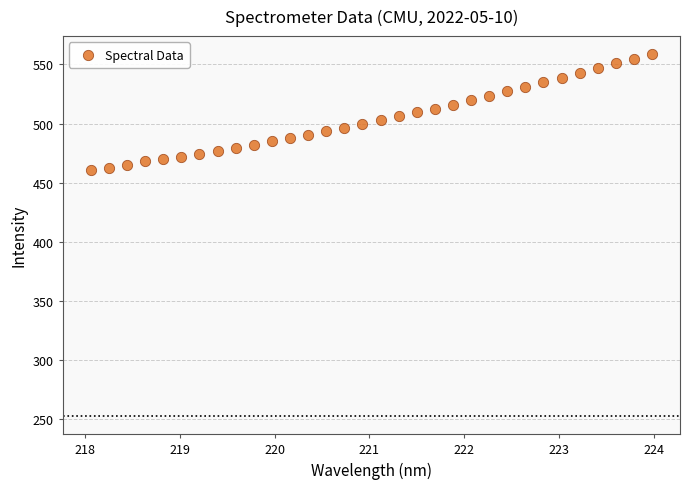

What is the range of Y values (max minus min)?

98.2